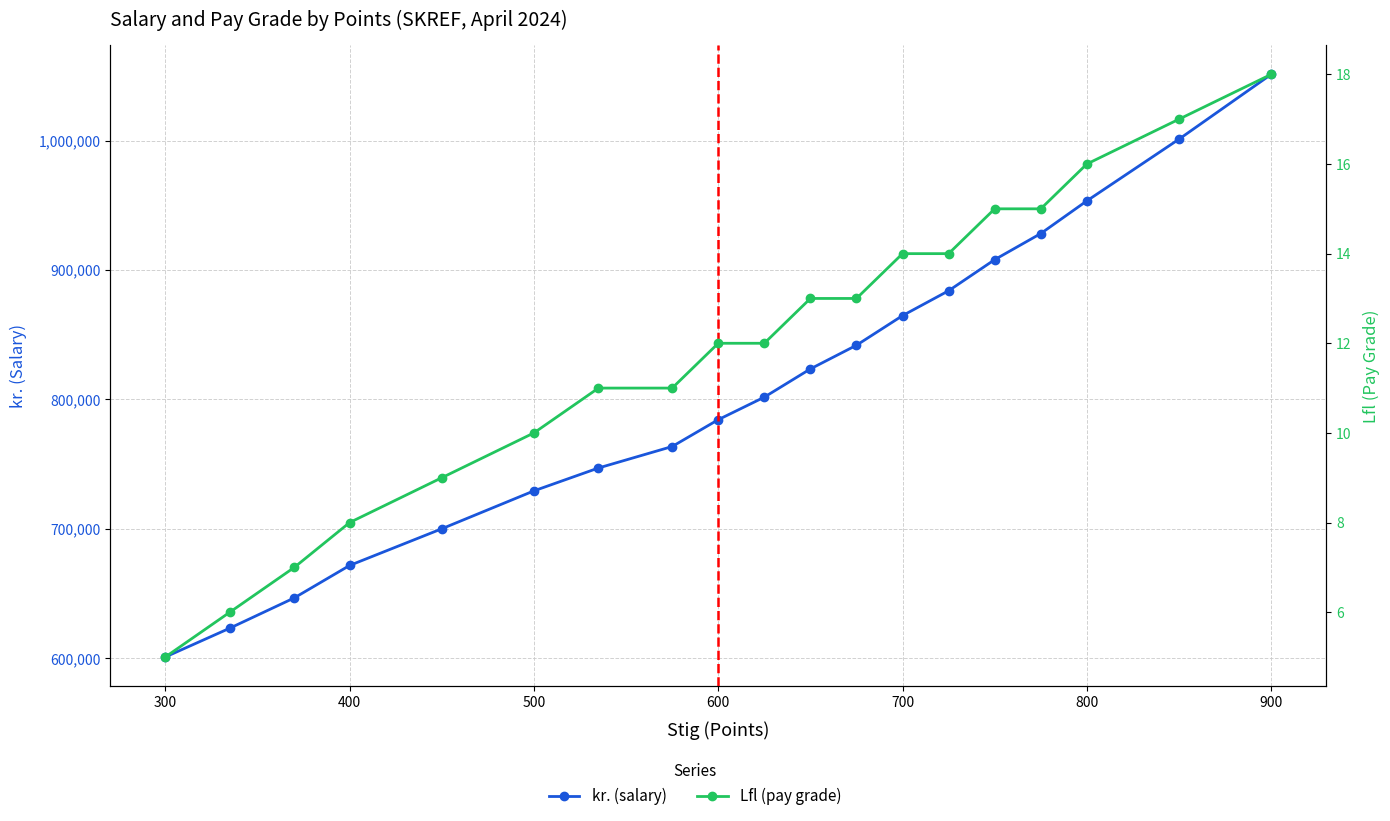

At how many categories does at least one series exceed 333284?

19